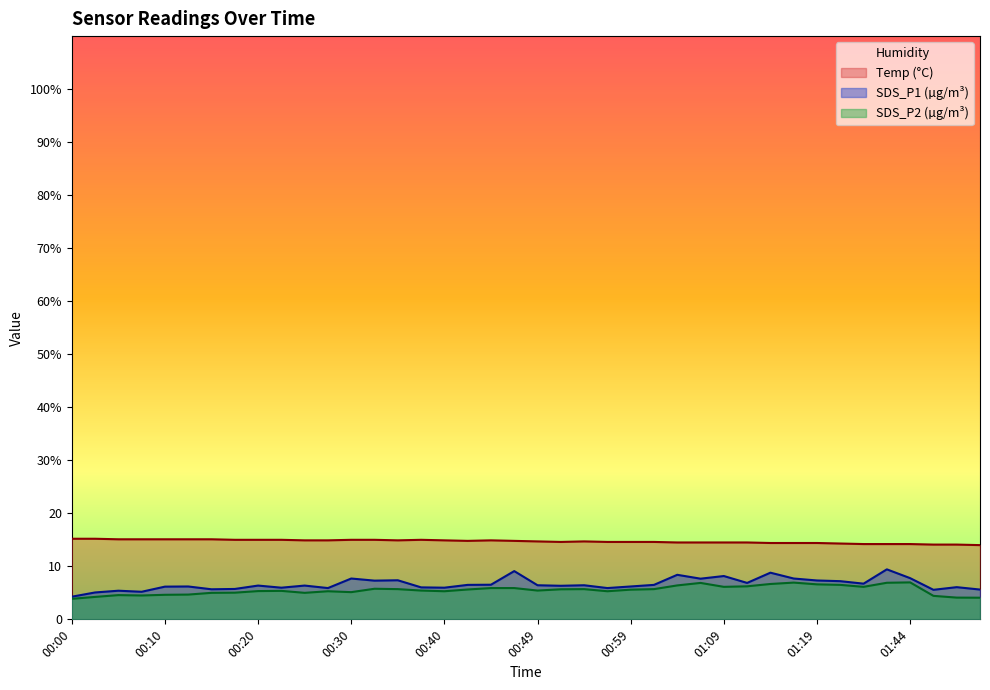

What is the label of the 16th point from the right?

00:59